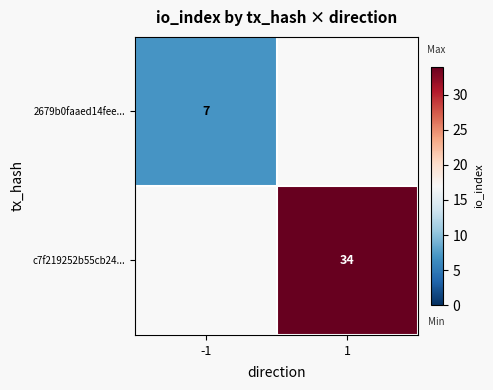

How many distinct data groups are displayed?

2